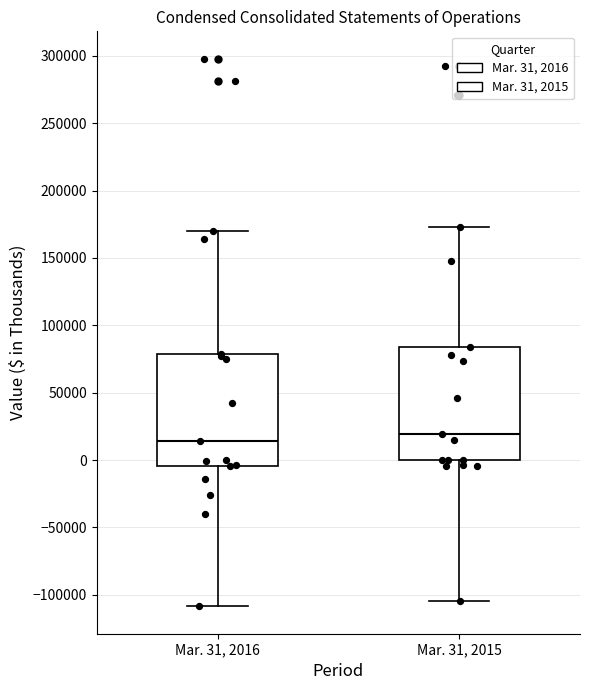

Reading left to right, read every box against the y-axis: the position of its median line, the range the box covers, and the ends of its whiskers. The values are not printed on the chart, so give them approximately, as read against the axis.

Mar. 31, 2016: median 15000, box -5000 to 80000, whiskers -110000 to 170000
Mar. 31, 2015: median 20000, box 0 to 85000, whiskers -105000 to 175000